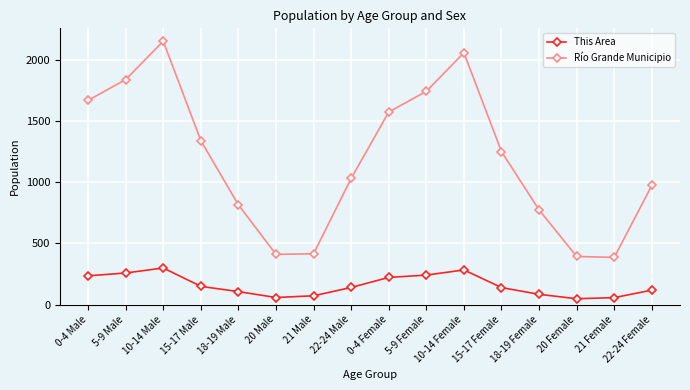

What is the approximate value of Río Grande Municipio at 20 Male, to the nearest 50?

400